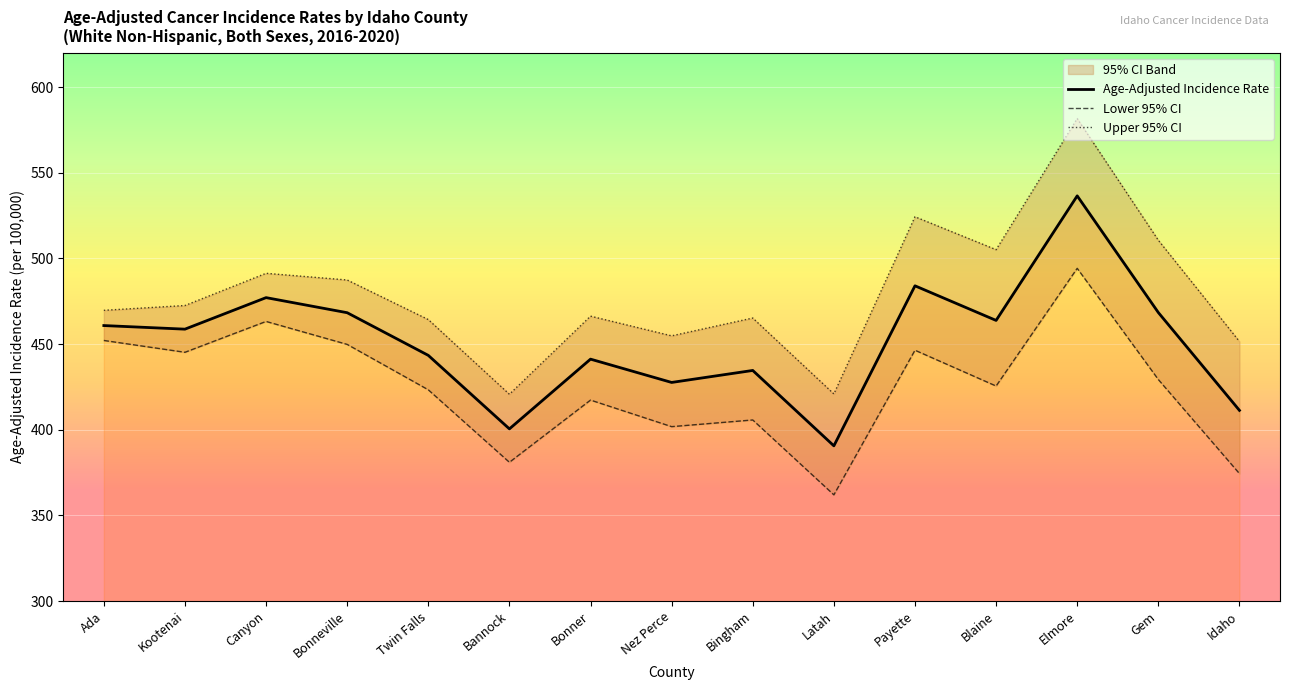

What position from the left is Bonner?

7